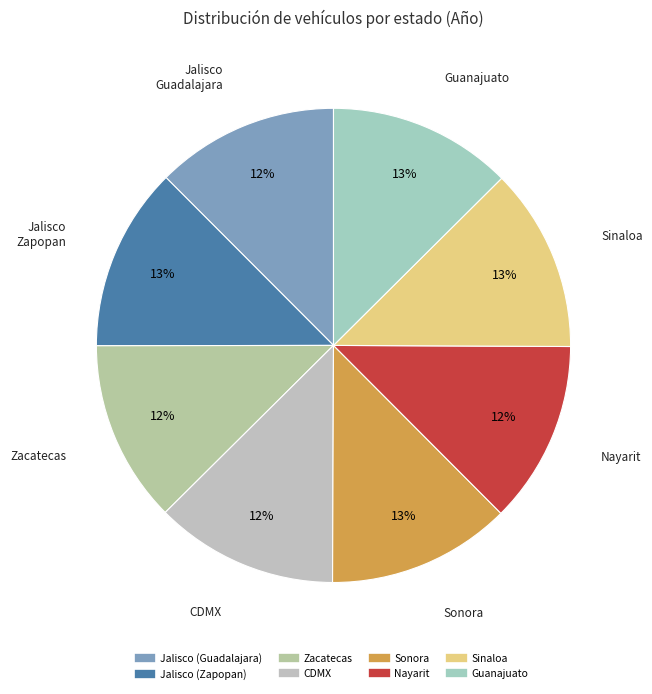

Count the number of slices in the pie.

8